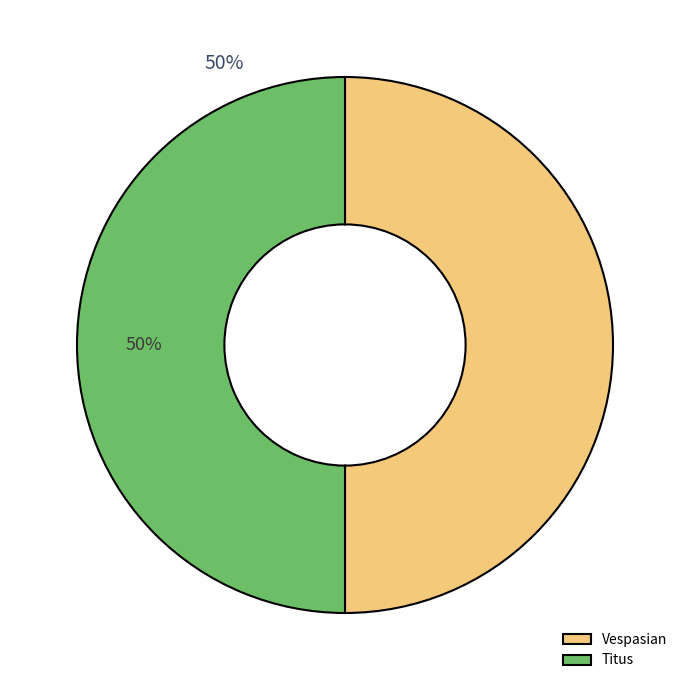

To the nearest percent, what is the average slice percentage?

50%